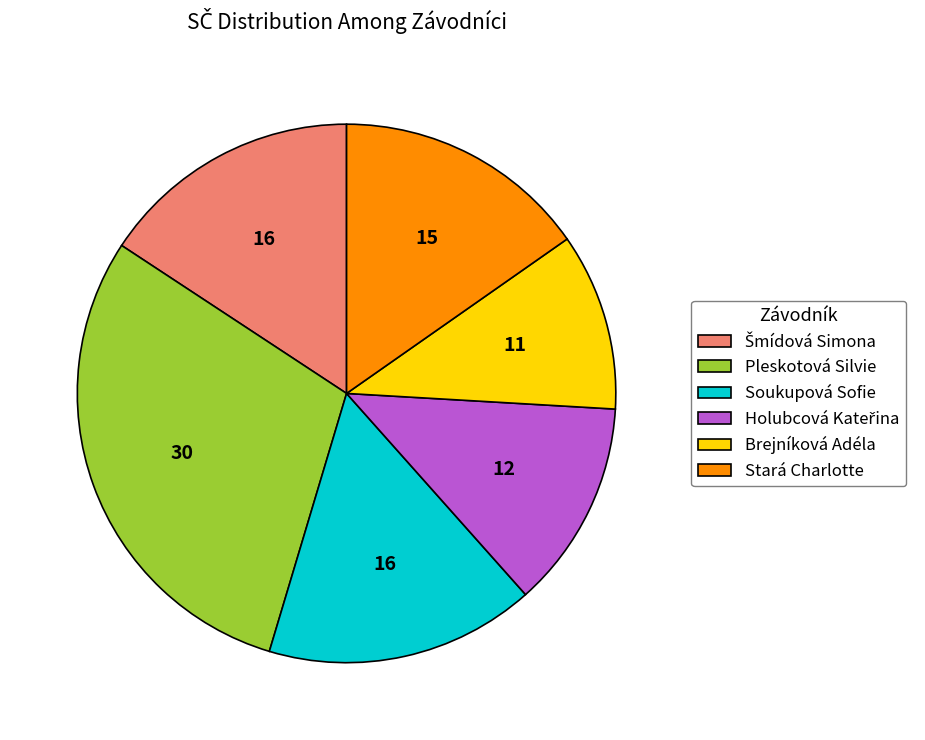

Is there any slice that represents more than half of the pie?

No